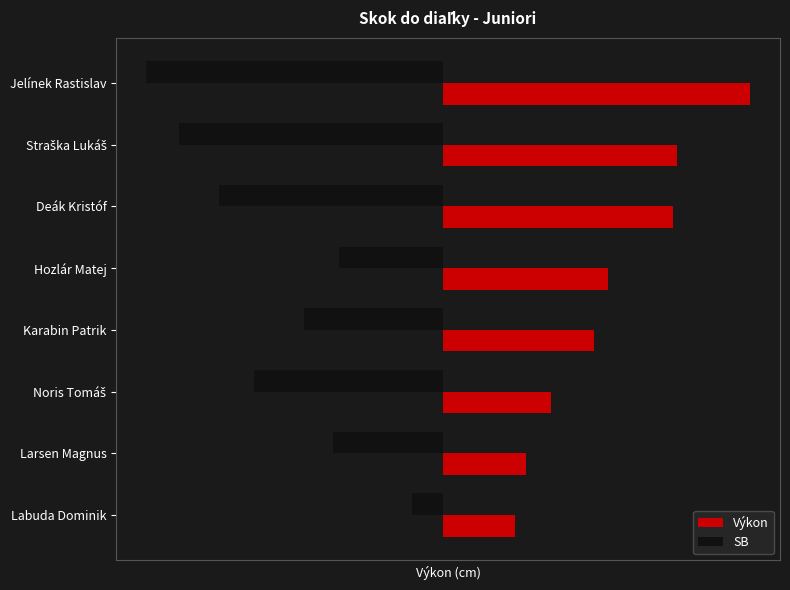

What is the maximum value shown in the chart?

199